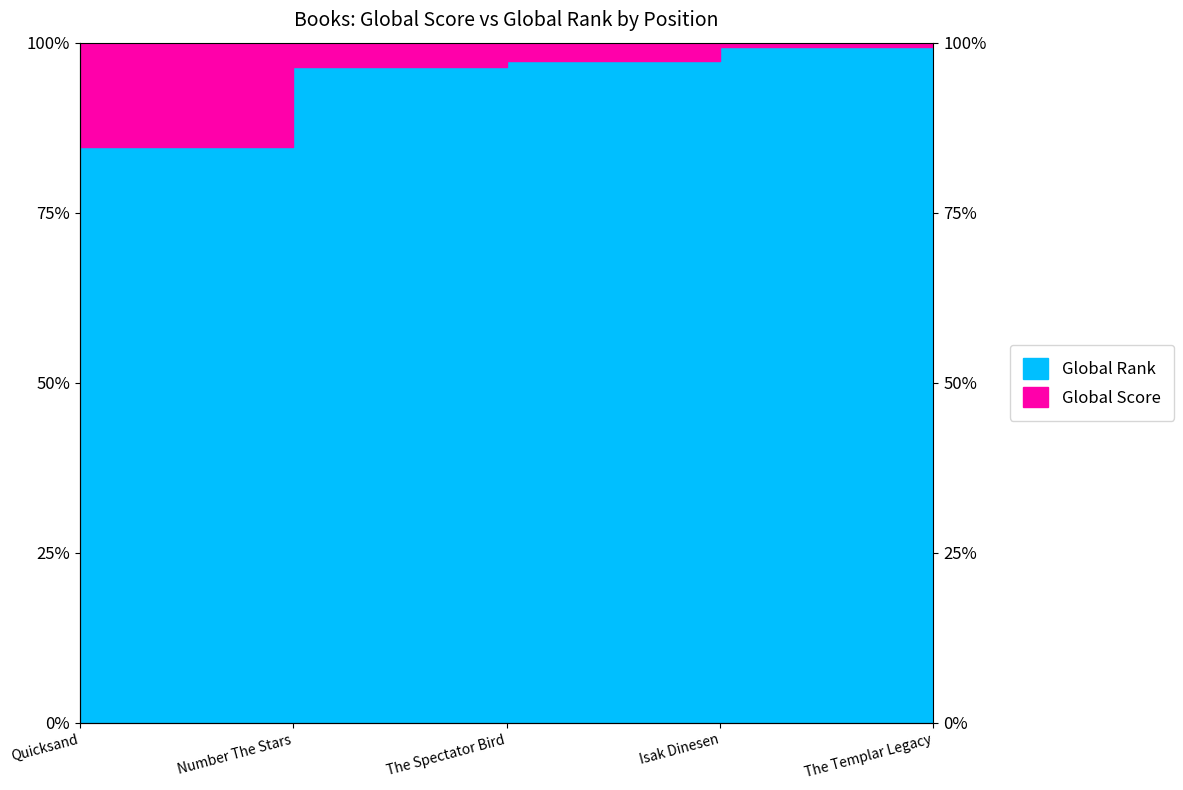

Rank the categories by value from lowest to highest.

Quicksand, Number The Stars, The Spectator Bird, Isak Dinesen, The Templar Legacy